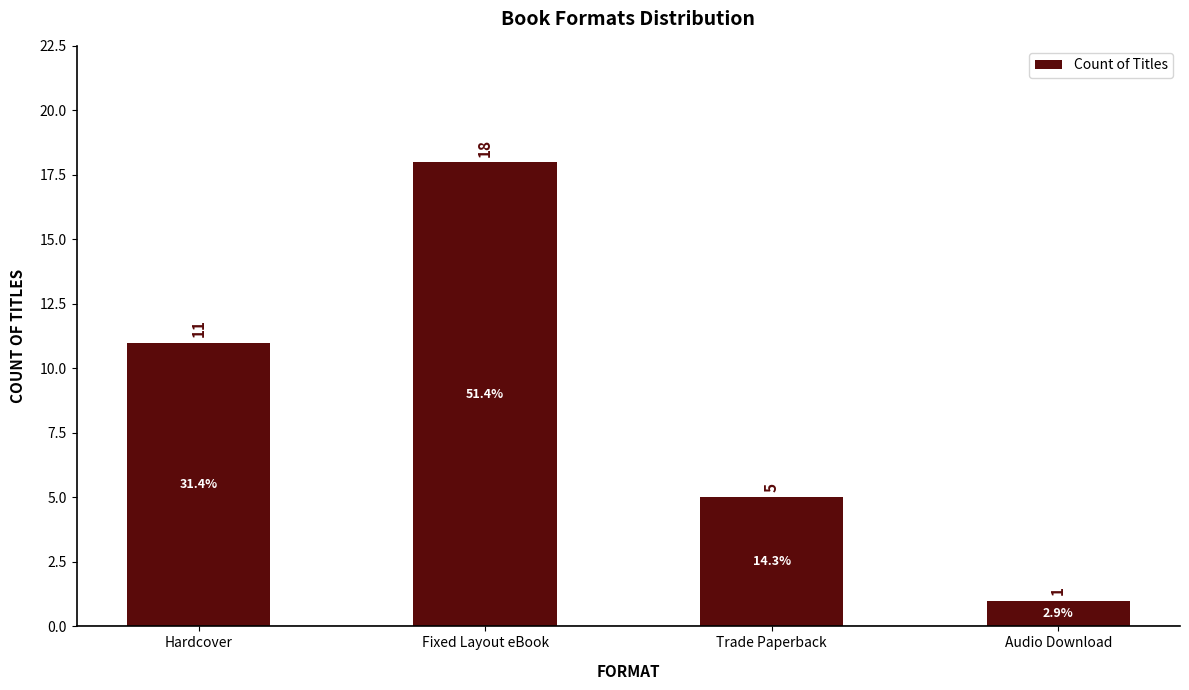

What is the difference between the values at Audio Download and Trade Paperback?

4